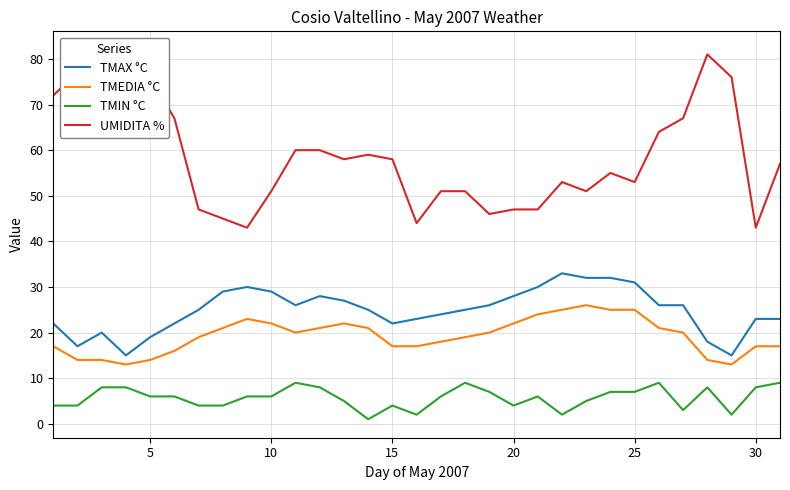

The TMEDIA °C series shows 35 at 10. True or false?

False